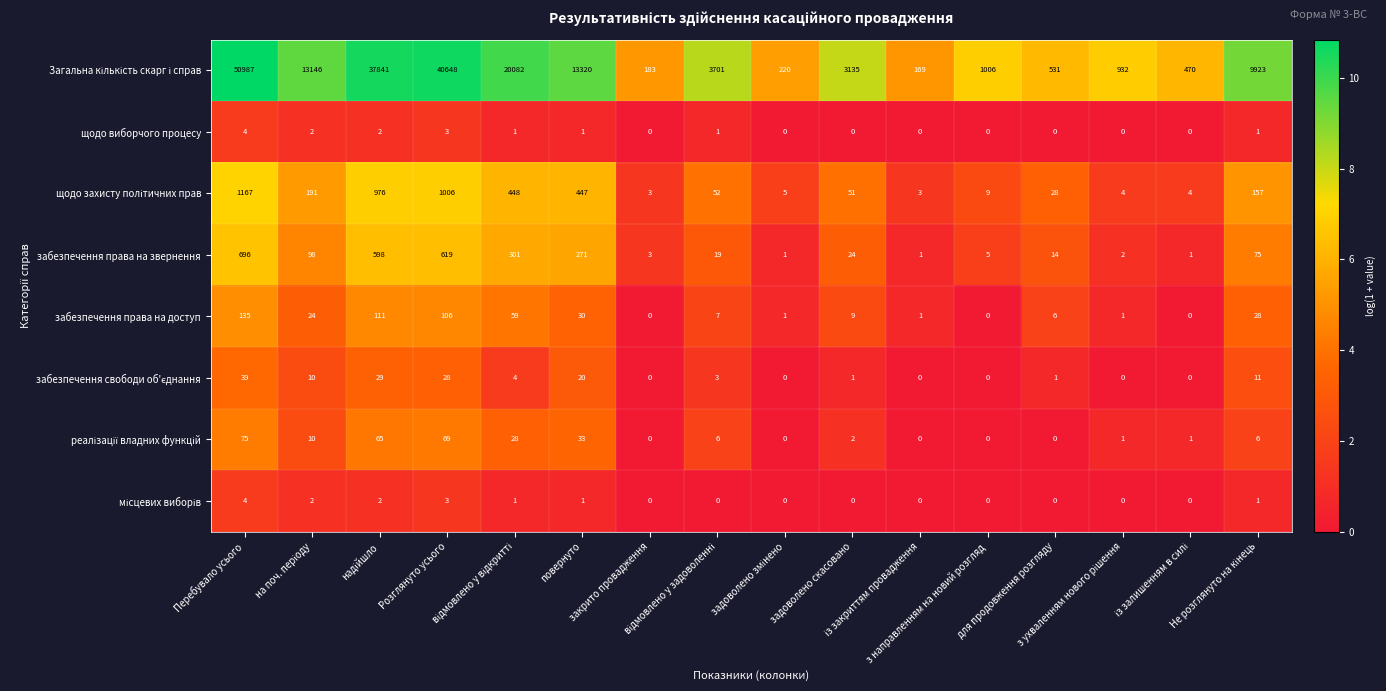

How many distinct data groups are displayed?

8